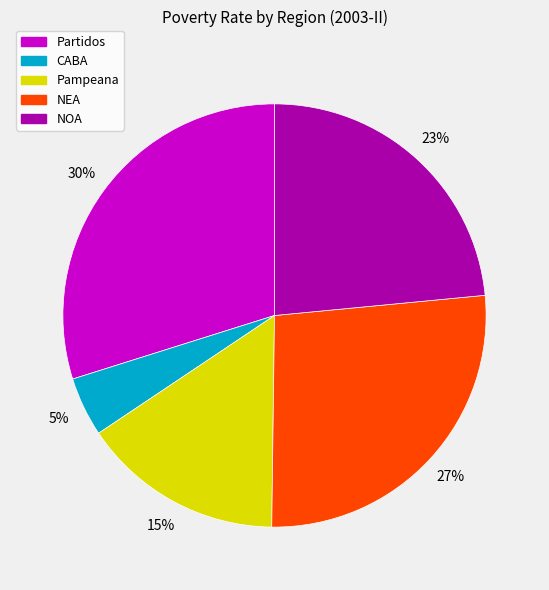

Does NOA account for over 50% of the chart?

No